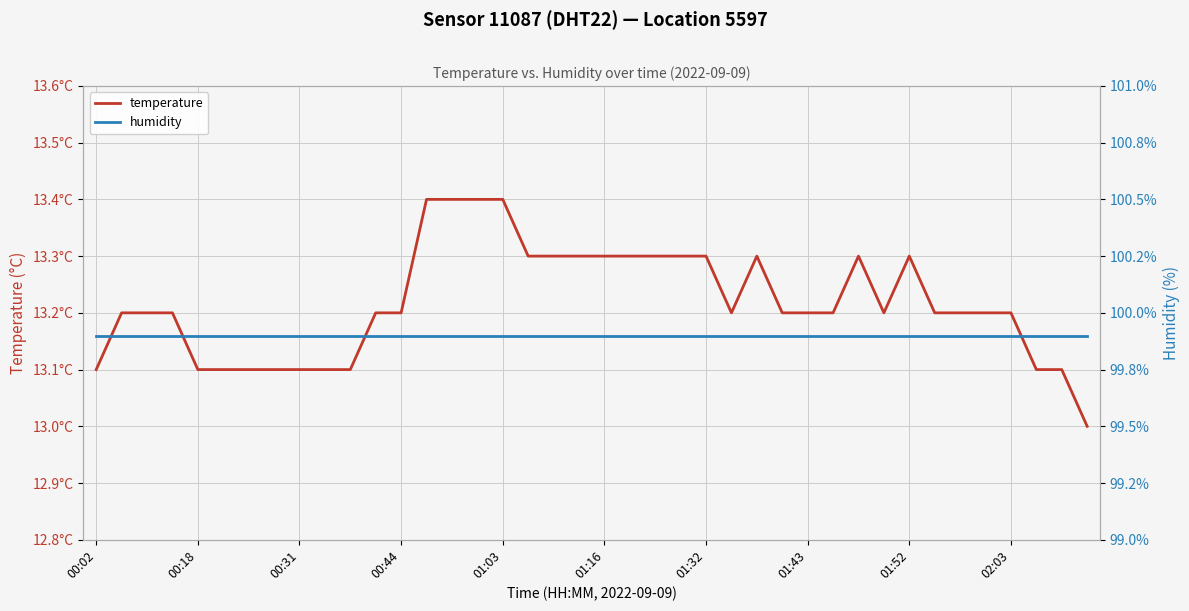

What is the difference between the maximum and minimum values in the temperature series?

0.4